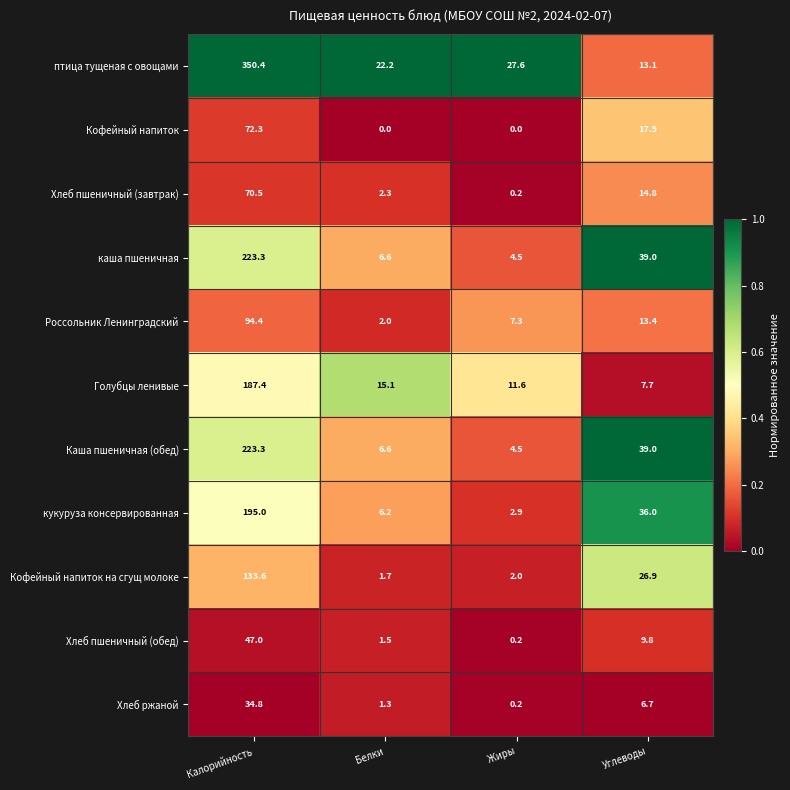

Which series has the widest spread of values?

птица тущеная с овощами